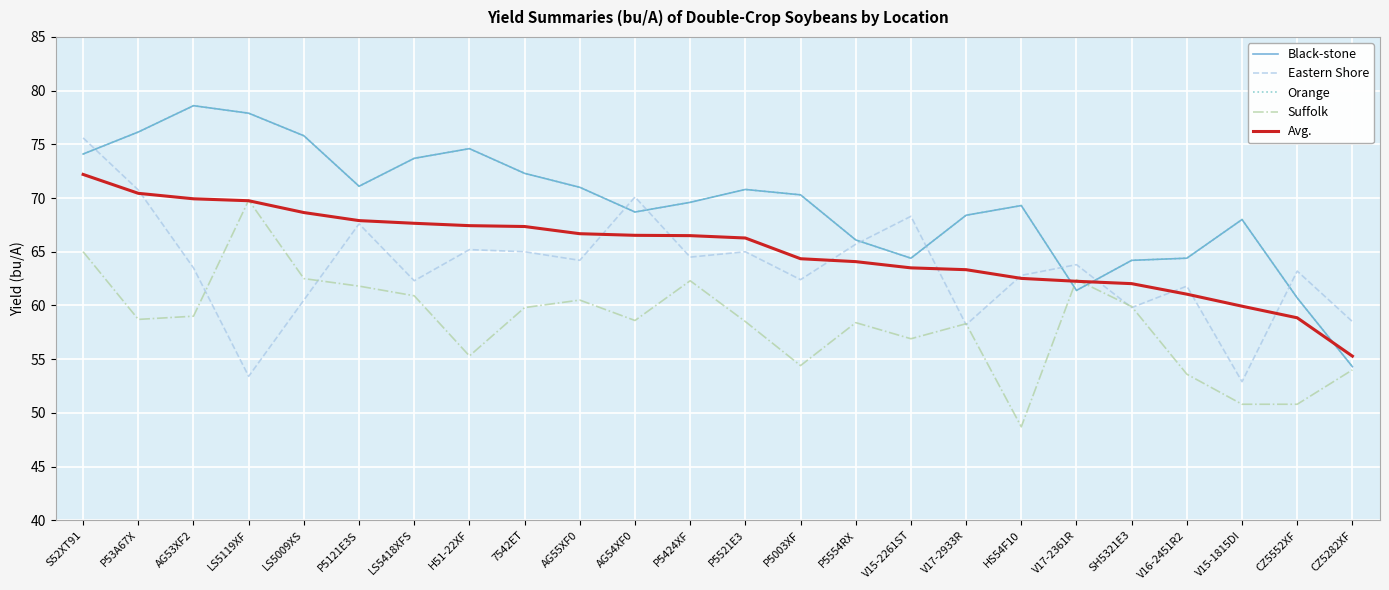

Which series changed the most between S52XT91 and V17-2933R?

Eastern Shore